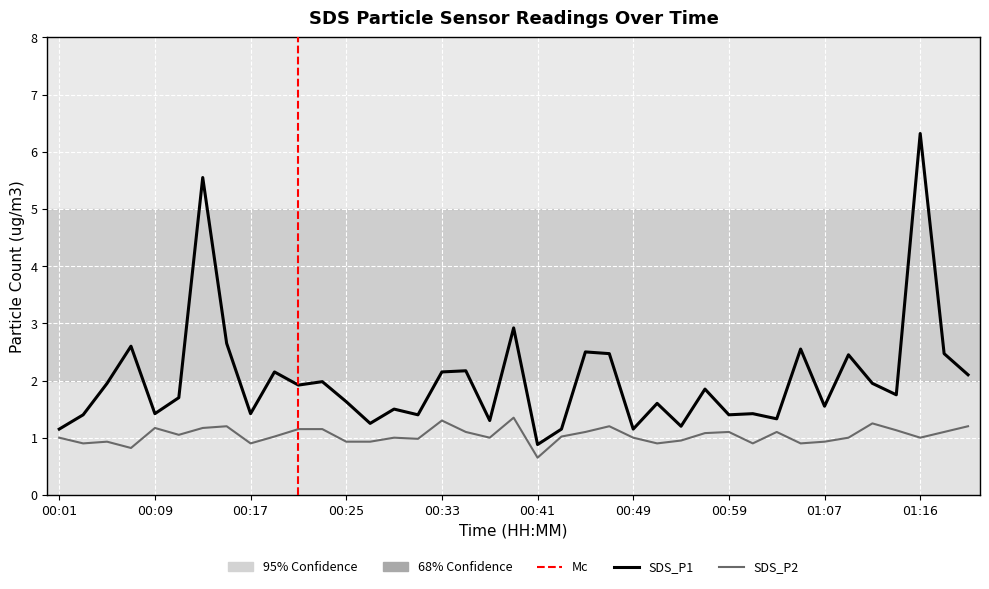

How many lines are shown in the chart?

2